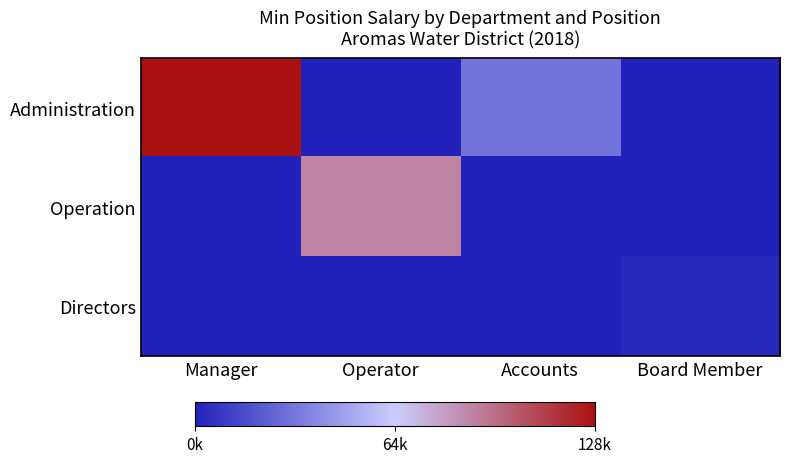

Which series has the largest range (max minus min)?

Administration